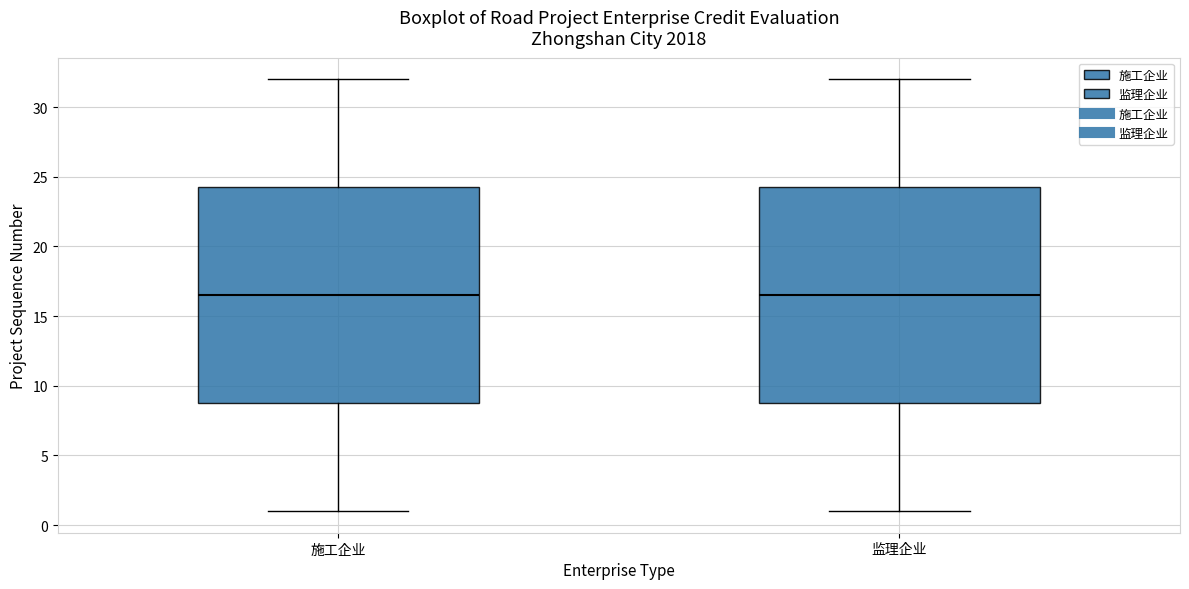

Reading left to right, read every box against the y-axis: the position of its median line, the range the box covers, and the ends of its whiskers. The values are not printed on the chart, so give them approximately, as read against the axis.

施工企业: median 16.5, box 9.0 to 24.5, whiskers 1.0 to 32.0
监理企业: median 16.5, box 9.0 to 24.5, whiskers 1.0 to 32.0